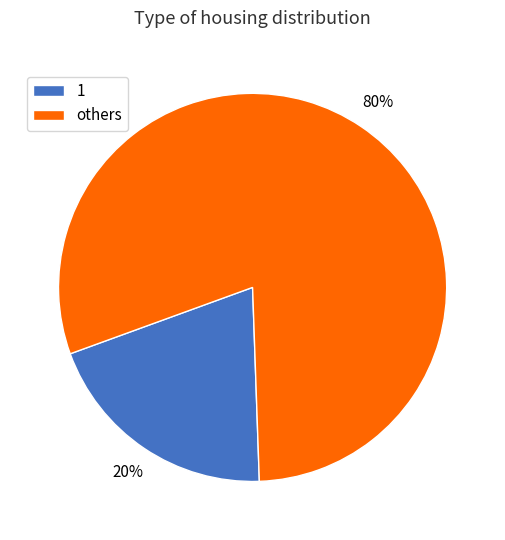

Approximately how many times larger is the value at others compared to 1?

4.0